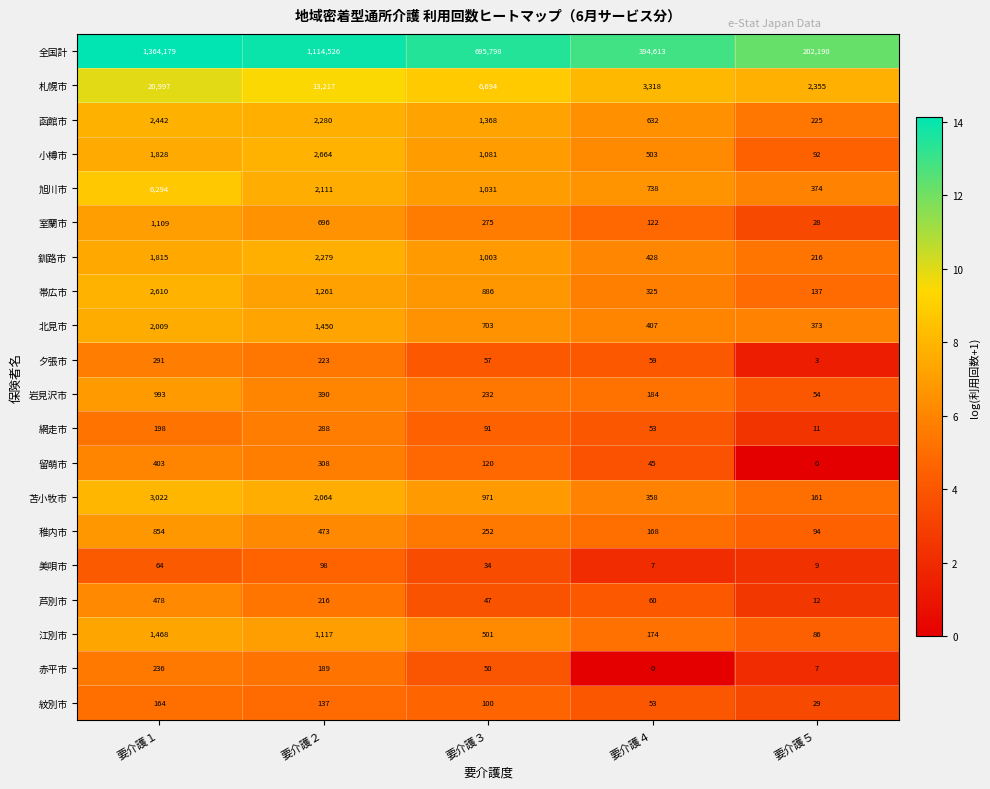

How many distinct data groups are displayed?

20